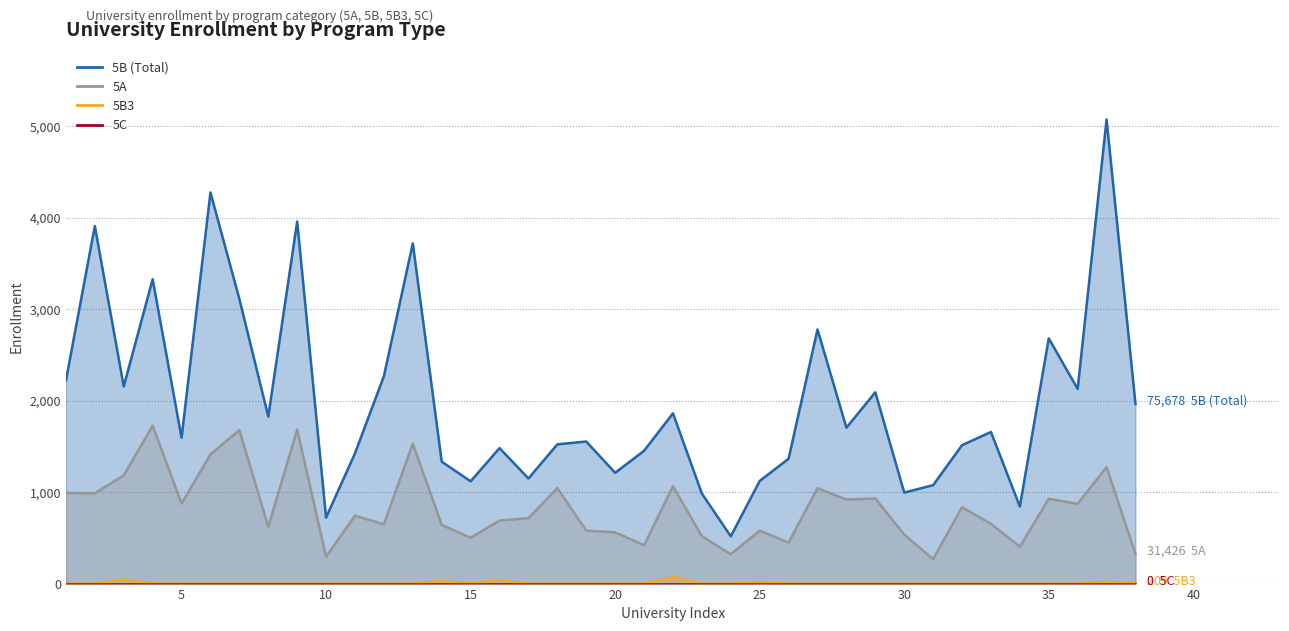

How many values in the 5B (Total) series exceed 1657?

18